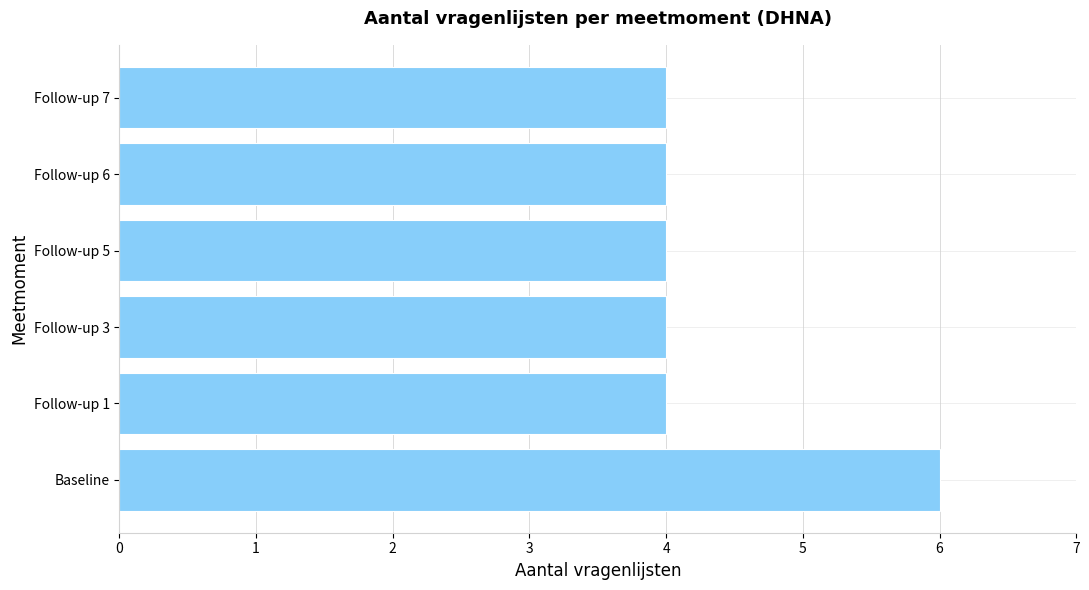

Is it true that the value at Follow-up 7 is 4?

True